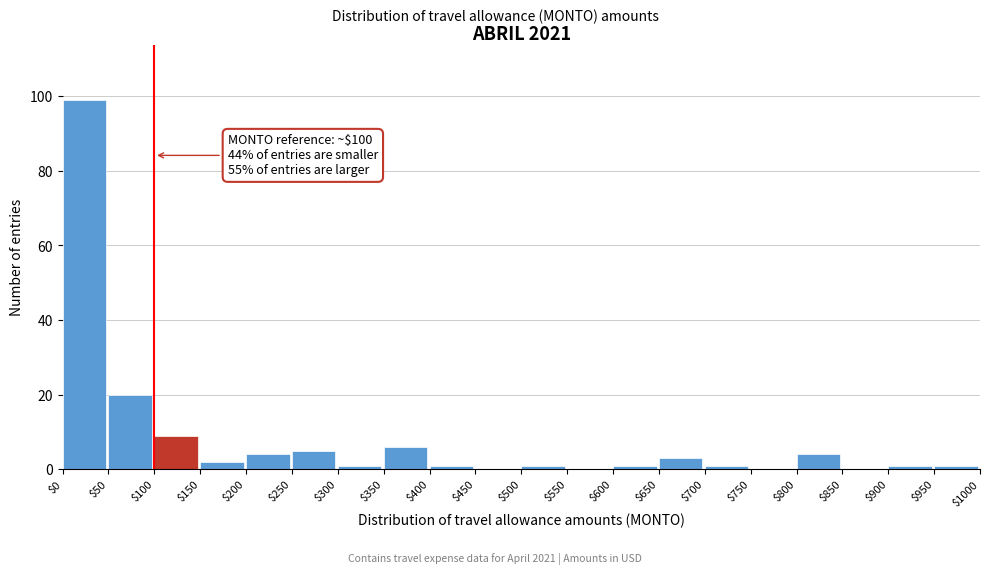

Over which range of the x-axis is the bar tallest?

$0 to $50